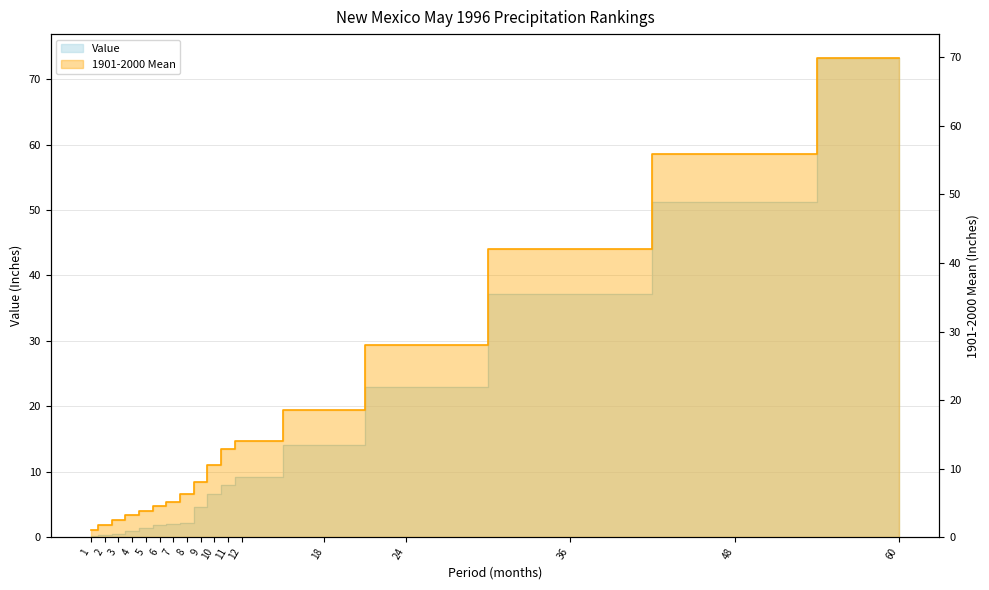

Where is 1901-2000 Mean nearest to the value 35?

36